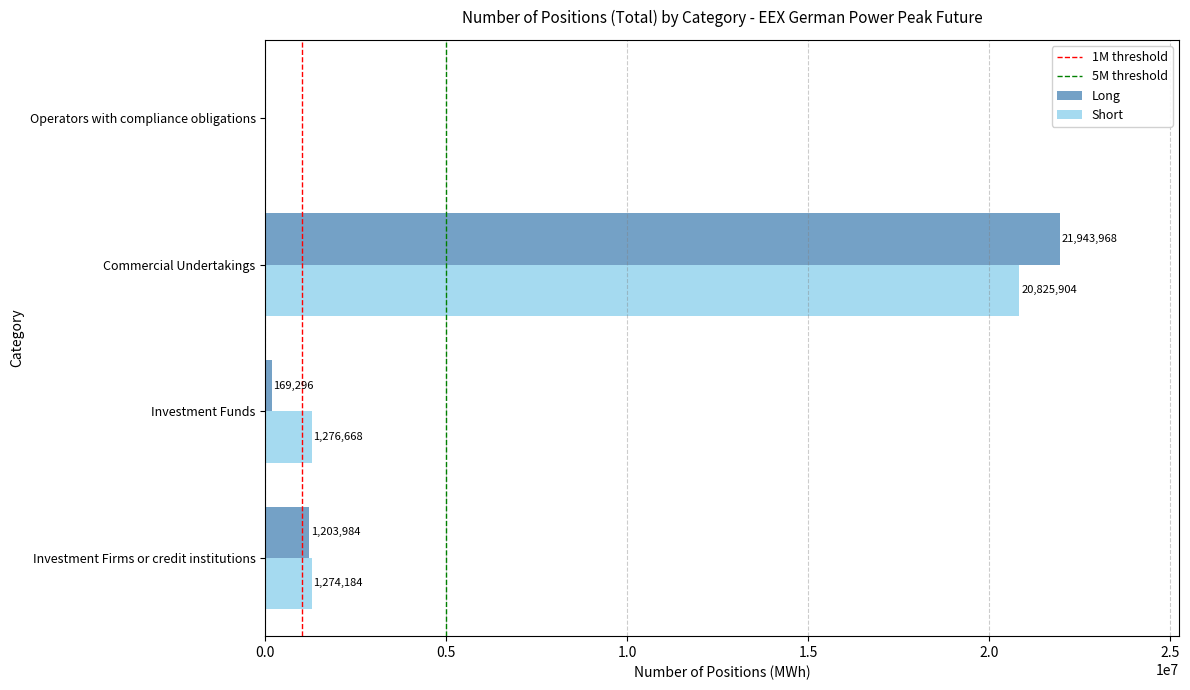

At which label is Short closest to 10412952?

Investment Funds